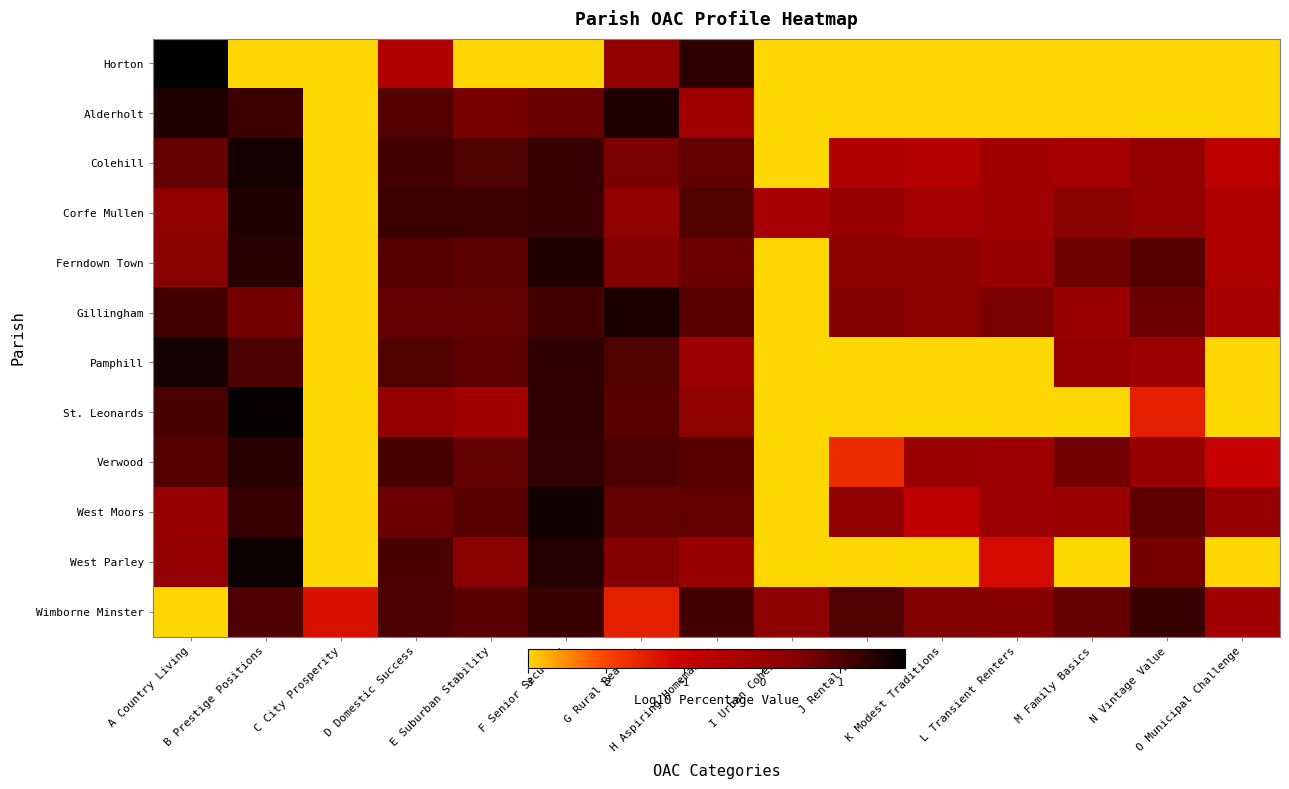

What is the difference between the highest and lowest values at K Modest Traditions?

3.5